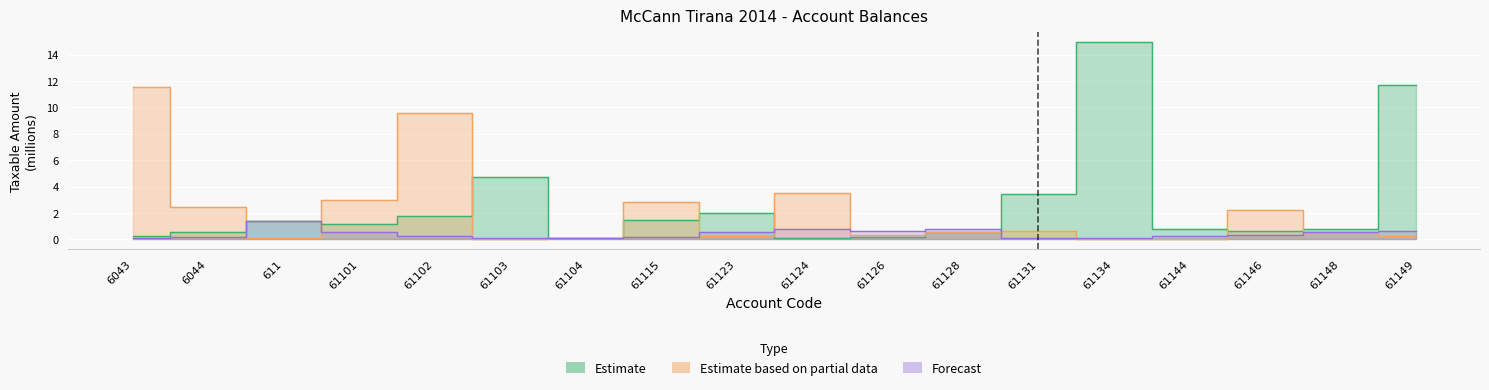

What position from the right is 6043?

18